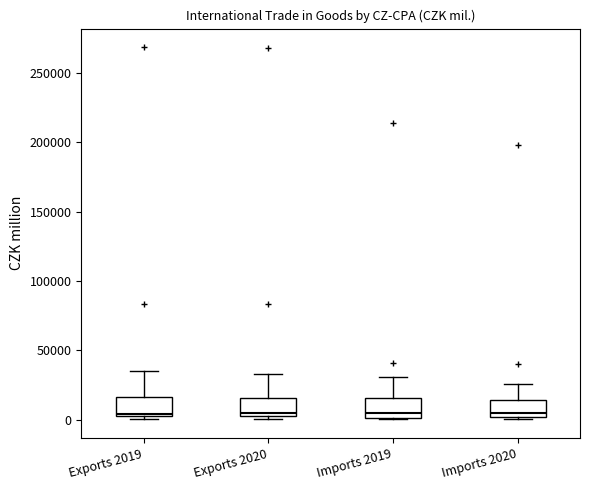

Reading left to right, read every box against the y-axis: the position of its median line, the range the box covers, and the ends of its whiskers. The values are not printed on the chart, so give them approximately, as read against the axis.

Exports 2019: median 5000, box 5000 to 15000, whiskers 0 to 35000
Exports 2020: median 5000 (just above the box's lower edge), box 5000 to 15000, whiskers 0 to 35000
Imports 2019: median 5000, box 0 to 15000, whiskers 0 to 30000
Imports 2020: median 5000, box 0 to 15000, whiskers 0 to 25000